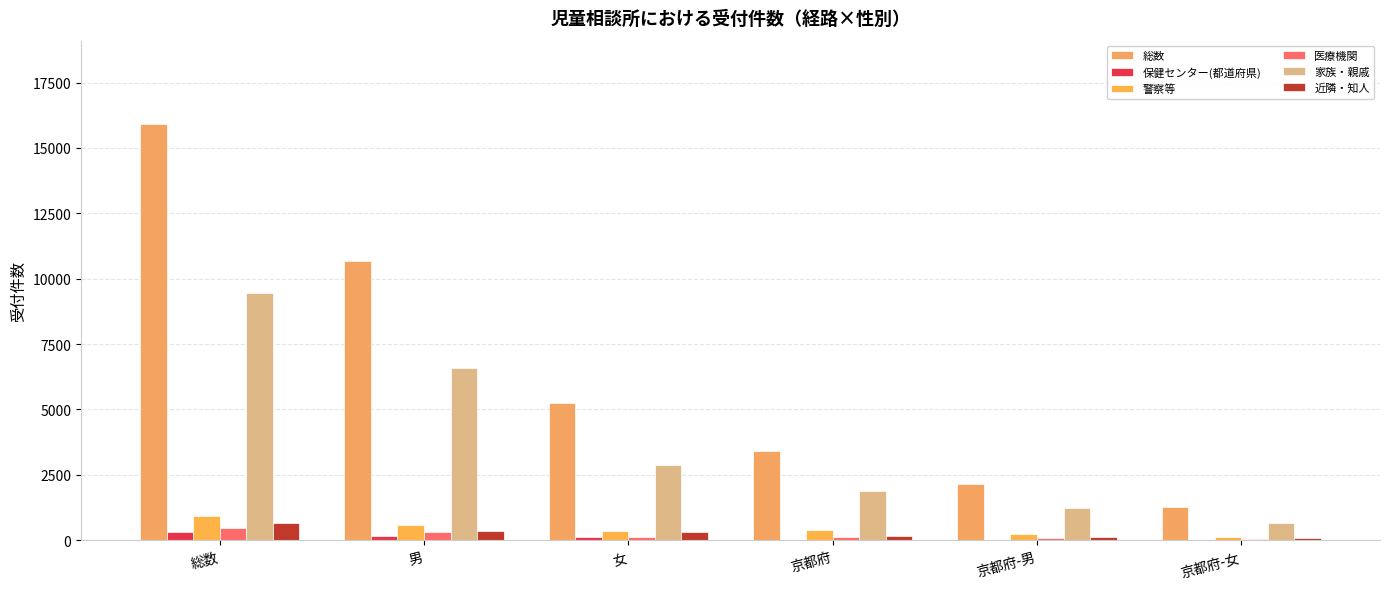

What is the difference between the 医療機関 values at 京都府-女 and 京都府-男?

48